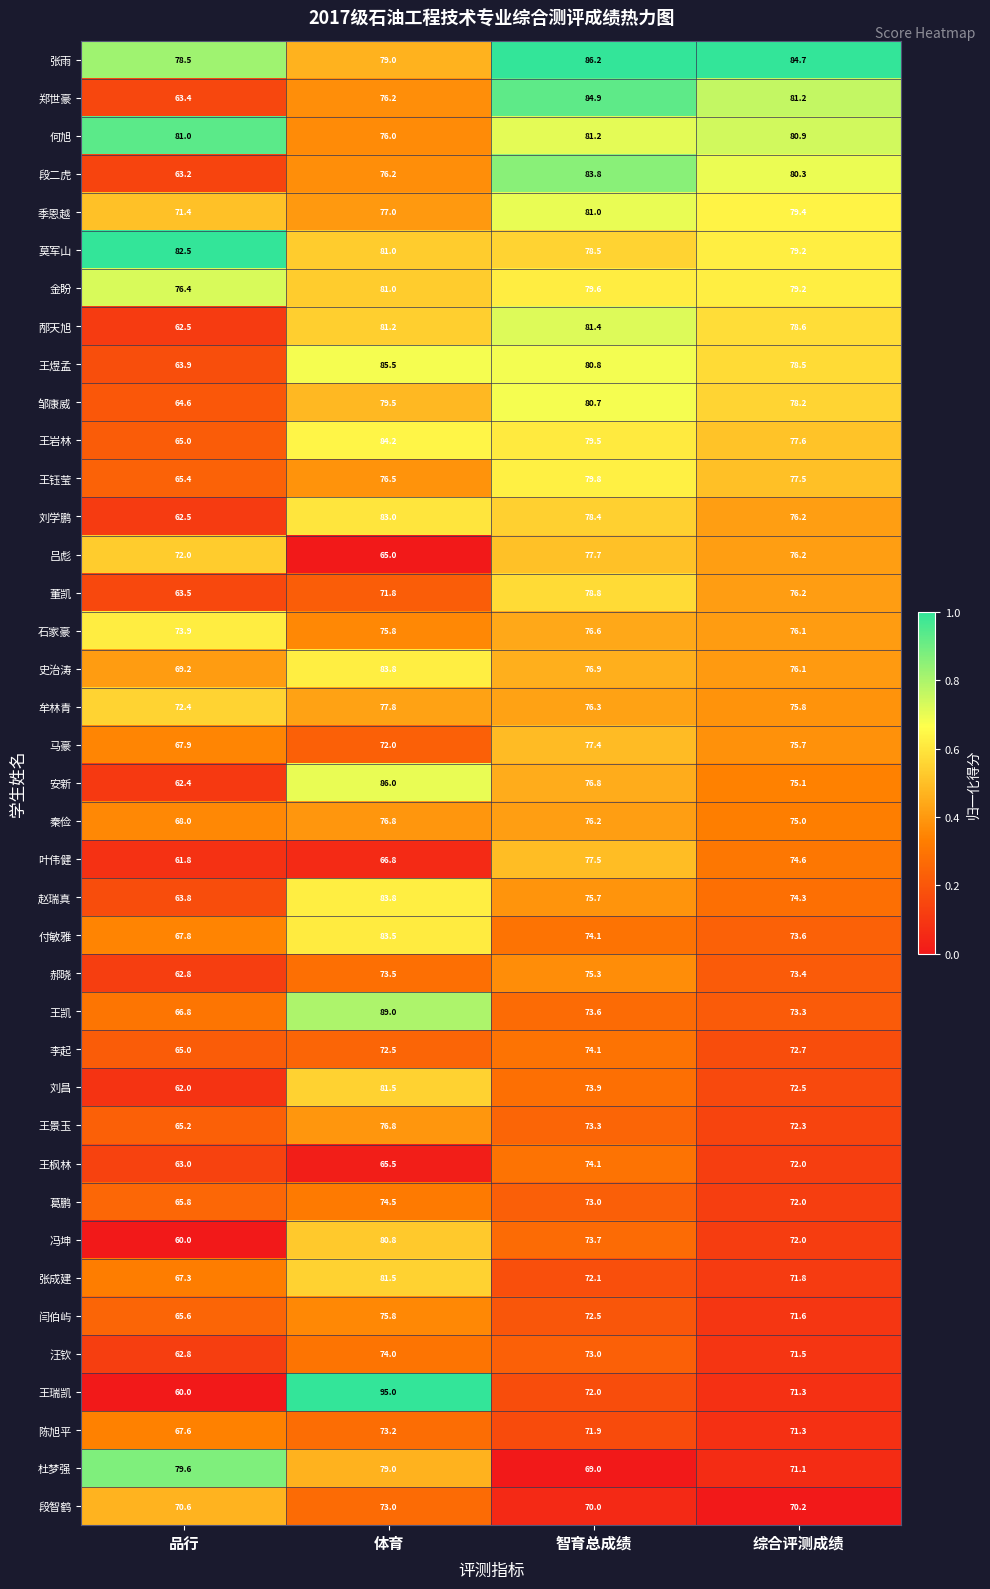

The value of 杜梦强 at 体育 is 133.7. True or false?

False